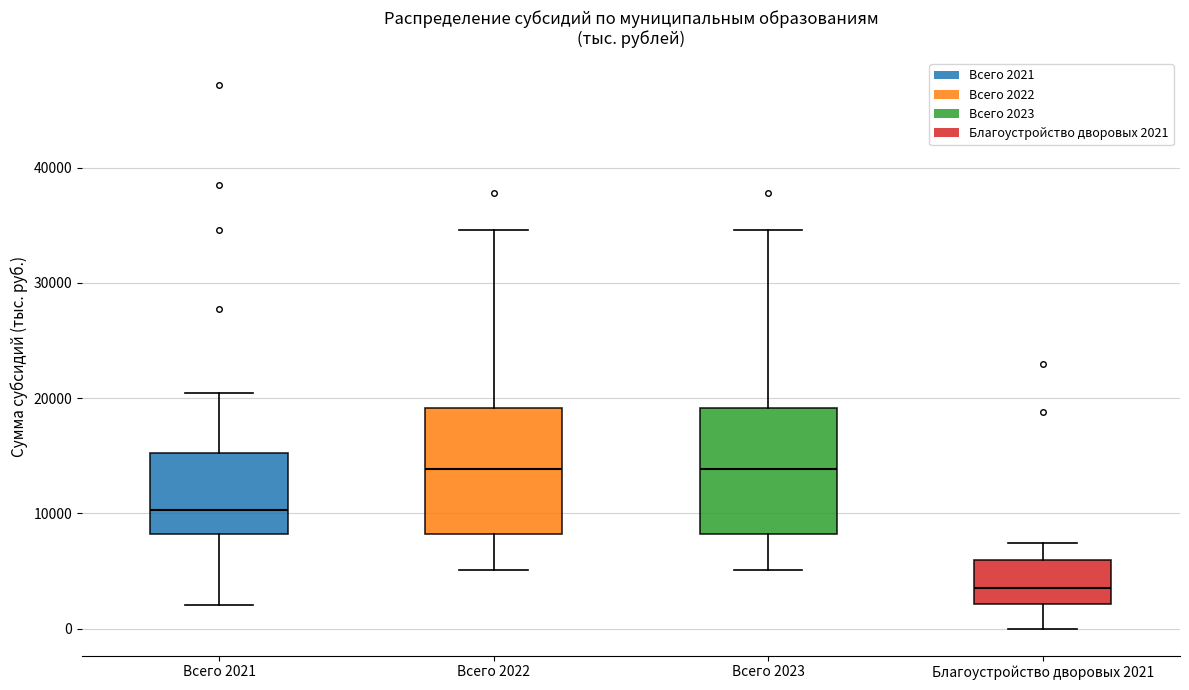

Reading left to right, transcribe this box plot: for each box, give where its median line is, the range the box spans, and where its two whiskers end, as read against the y-axis. The values are not printed on the chart, so give them approximately, as read against the axis.

Всего 2021: median 10000, box 8000 to 15000, whiskers 2000 to 20000
Всего 2022: median 14000, box 8000 to 19000, whiskers 5000 to 35000
Всего 2023: median 14000, box 8000 to 19000, whiskers 5000 to 35000
Благоустройство дворовых 2021: median 4000, box 2000 to 6000, whiskers 0 to 7000